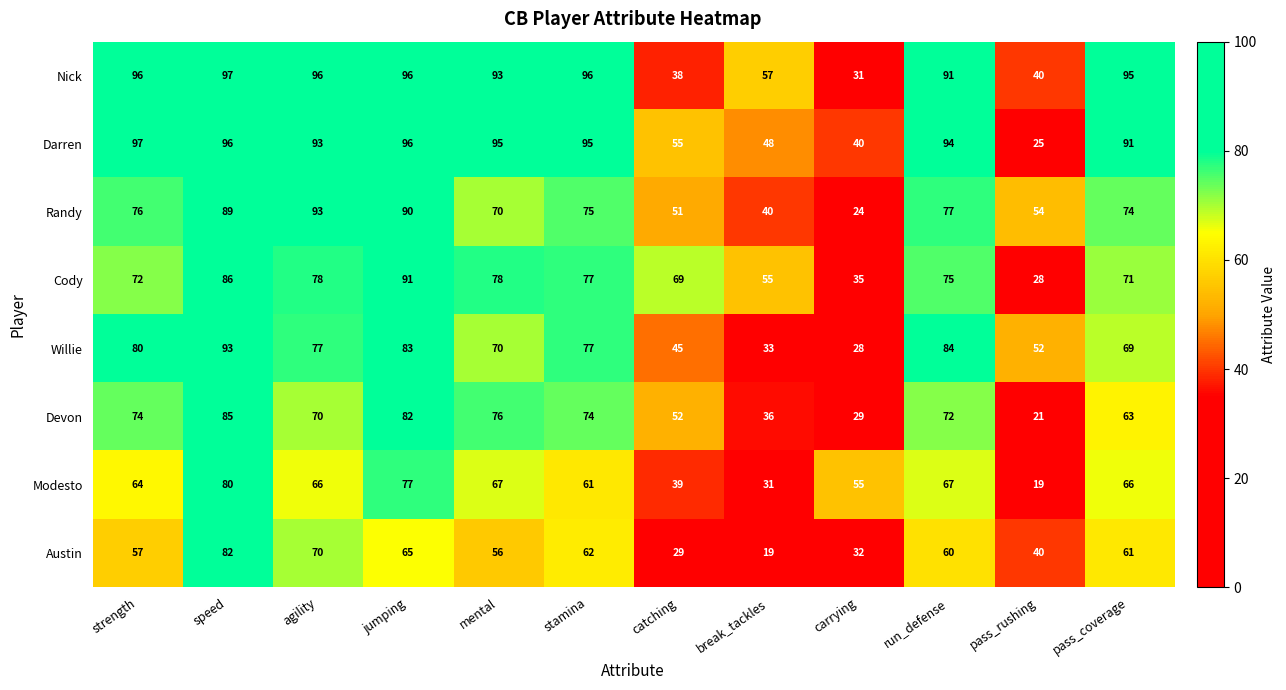

What is the total value across all series at run_defense?

620